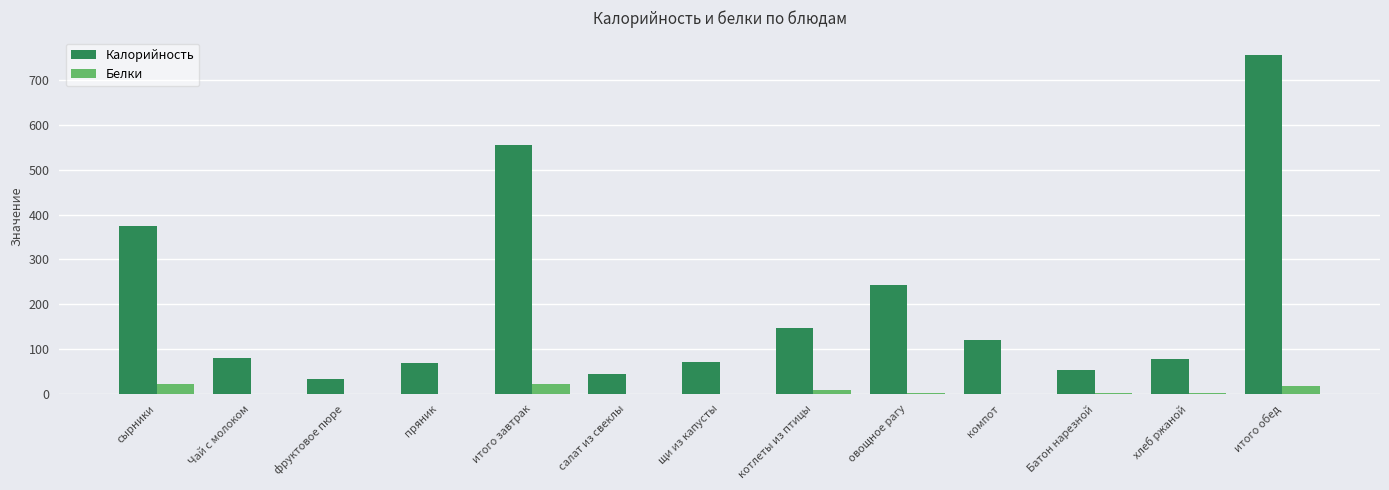

Is the value of Белки at компот greater than the value of Калорийность at Чай с молоком?

No